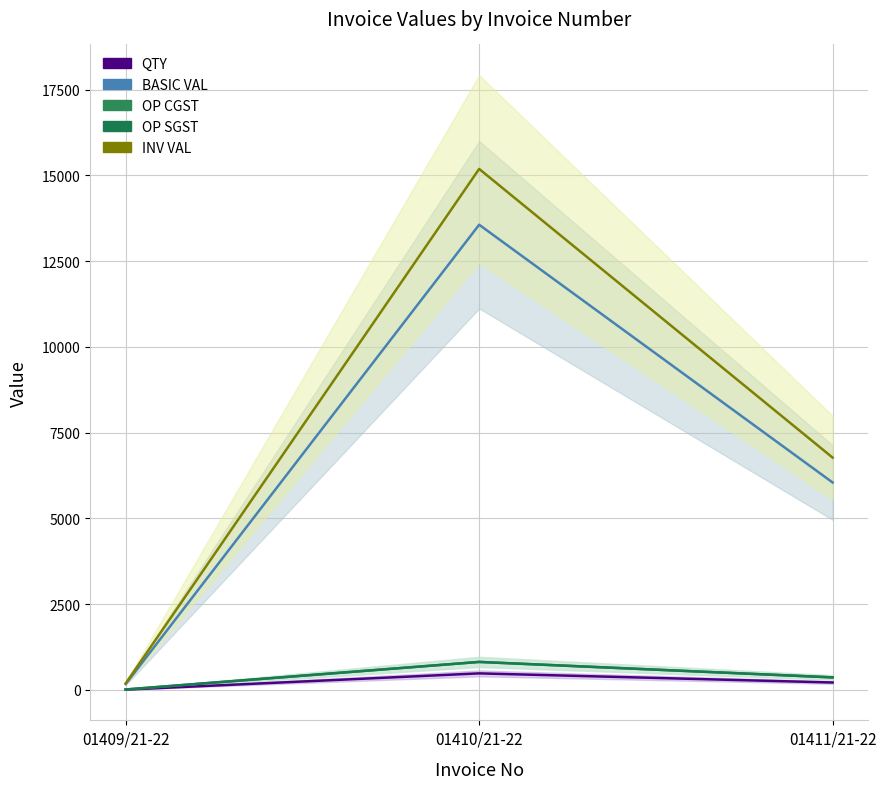

What is the label of the 3rd point from the right?

01409/21-22